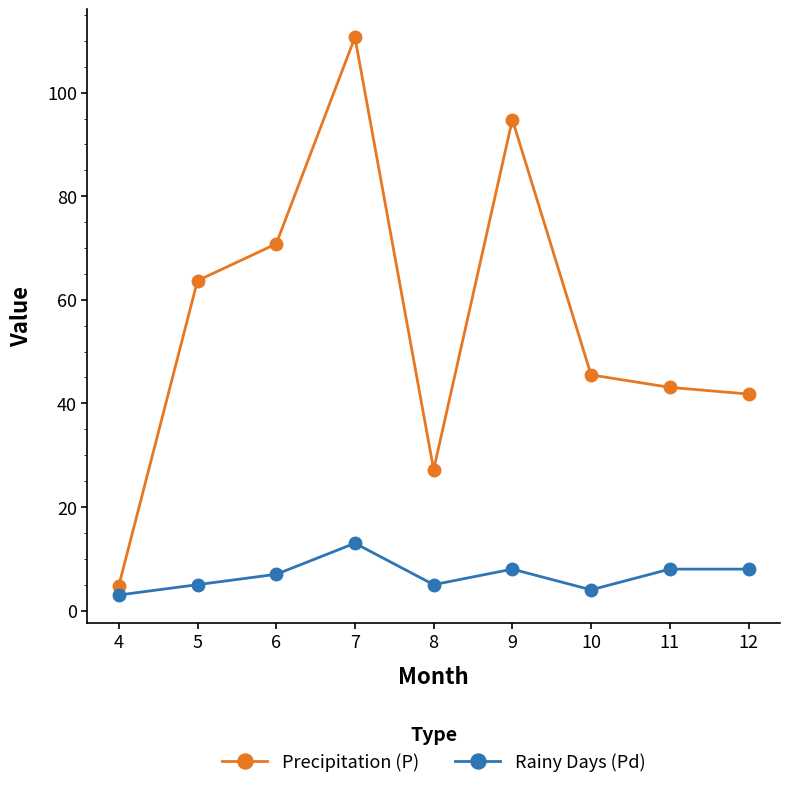

Which series has the largest range (max minus min)?

Precipitation (P)